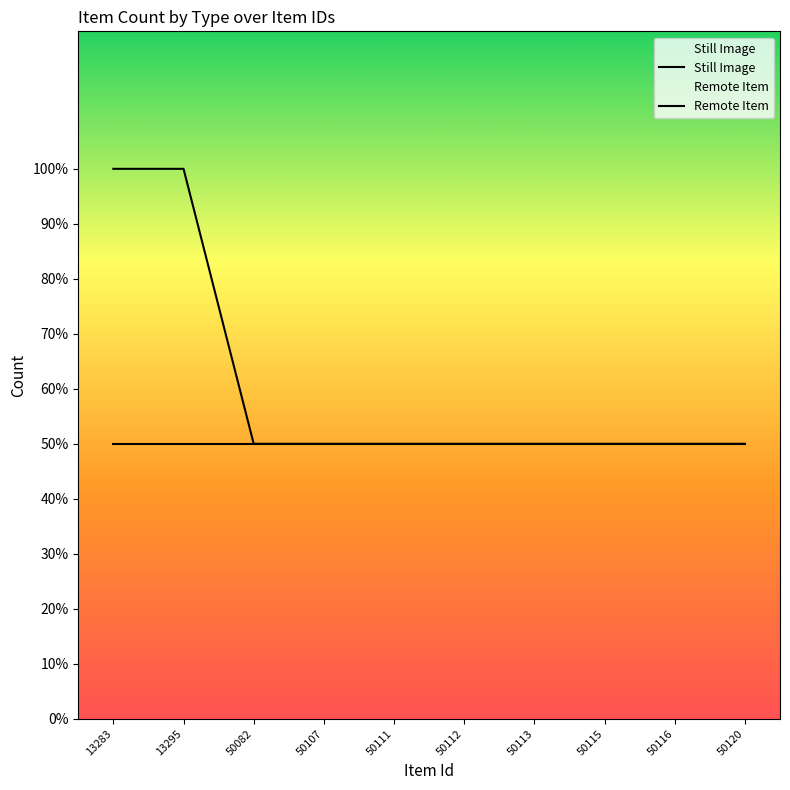

What is the value of the Still Image point at the 8th from the left?

1